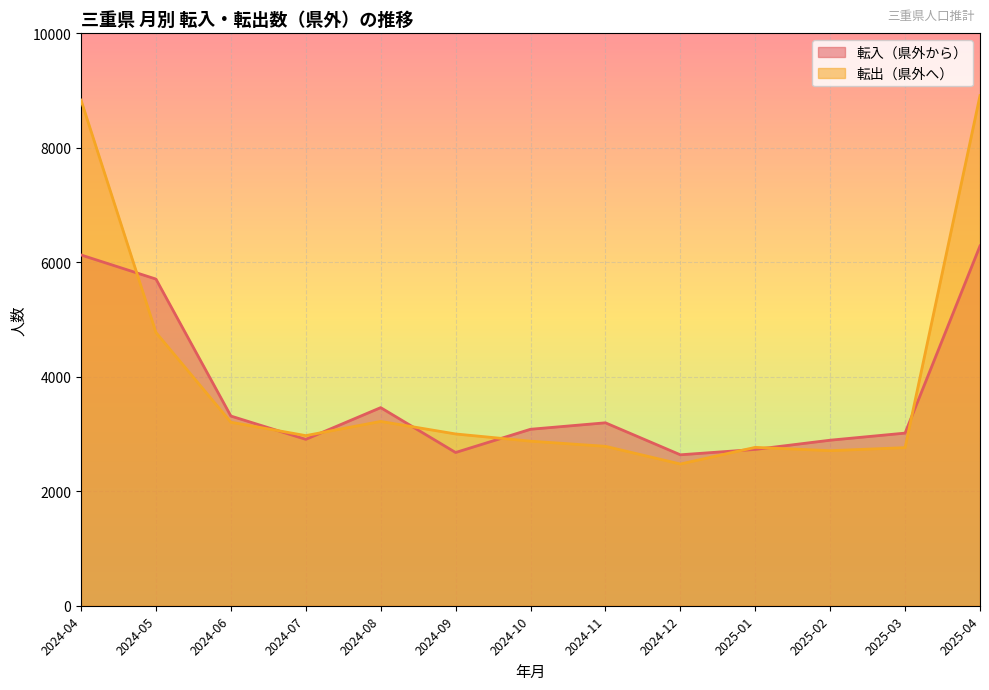

What are all the series names shown in the legend?

転入（県外から）, 転出（県外へ）